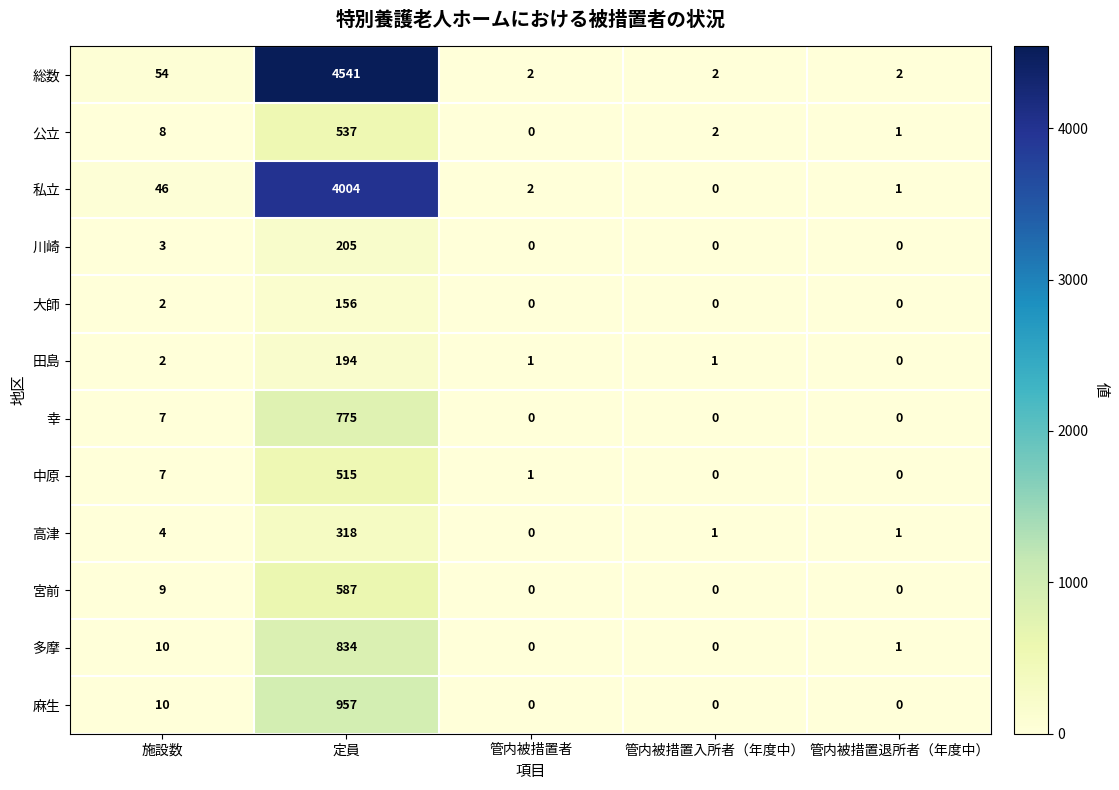

Where is 宮前 nearest to the value 293?

施設数